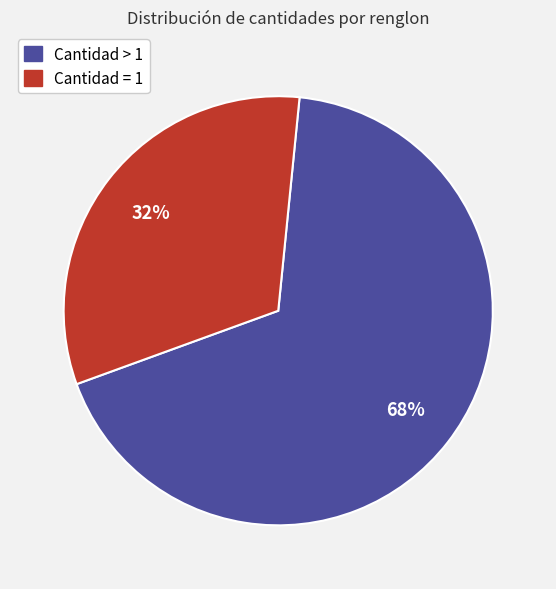

Is there any slice that represents more than half of the pie?

Yes